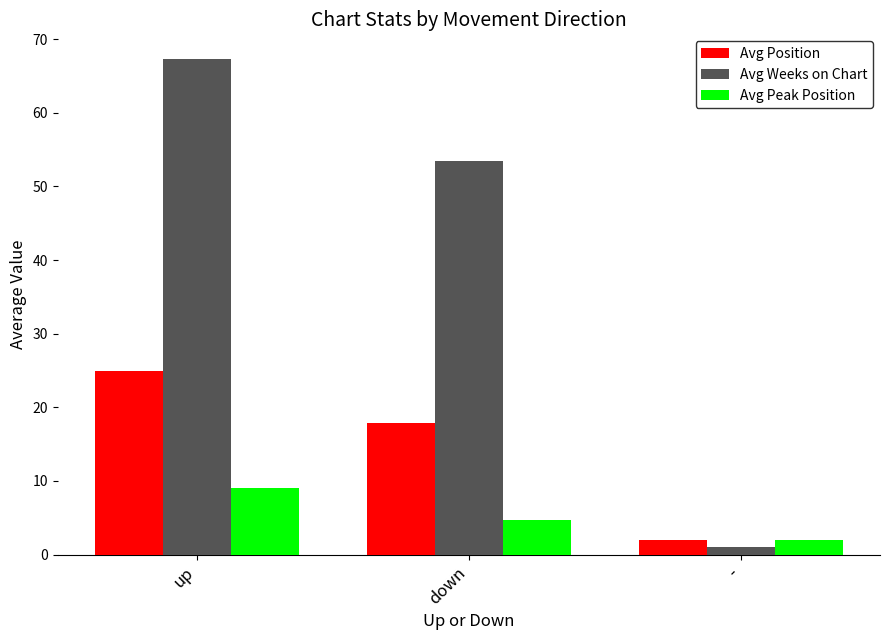

List the series in order of their overall mean, highest first.

Avg Weeks on Chart, Avg Position, Avg Peak Position